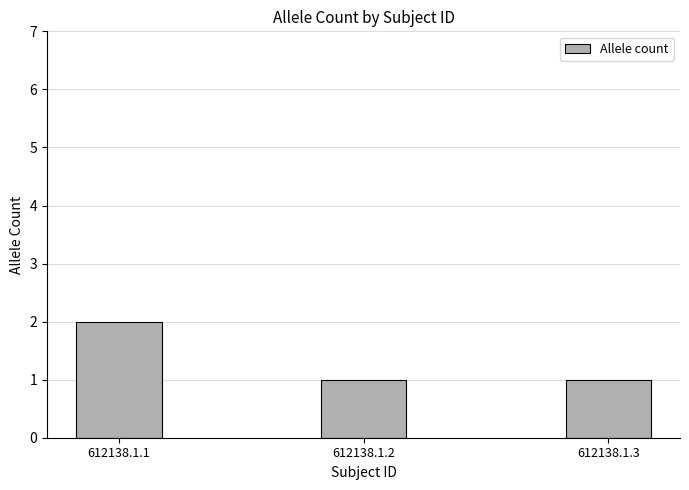

Are the bars grouped side by side (vs. stacked)?

No